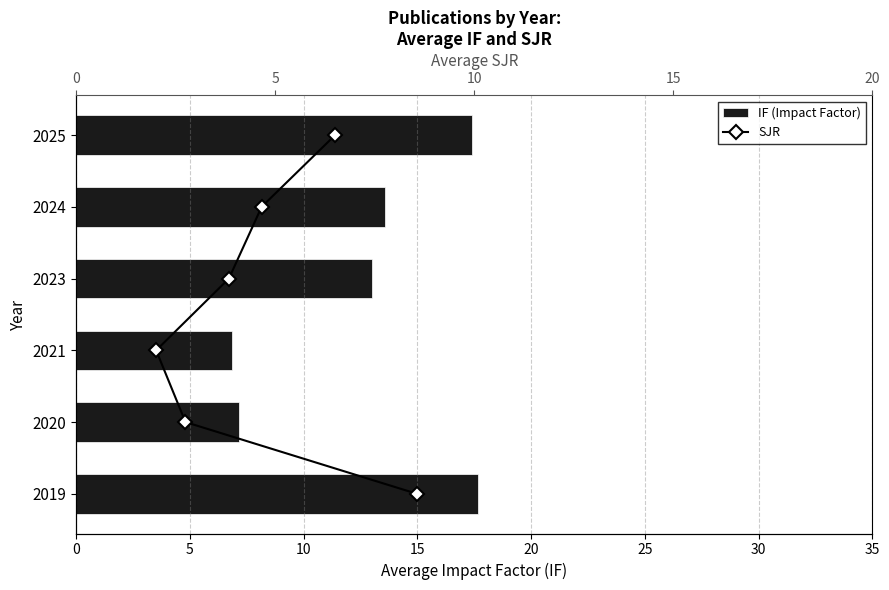

Is it true that IF (Impact Factor) equals 3.8 at 2019?

False